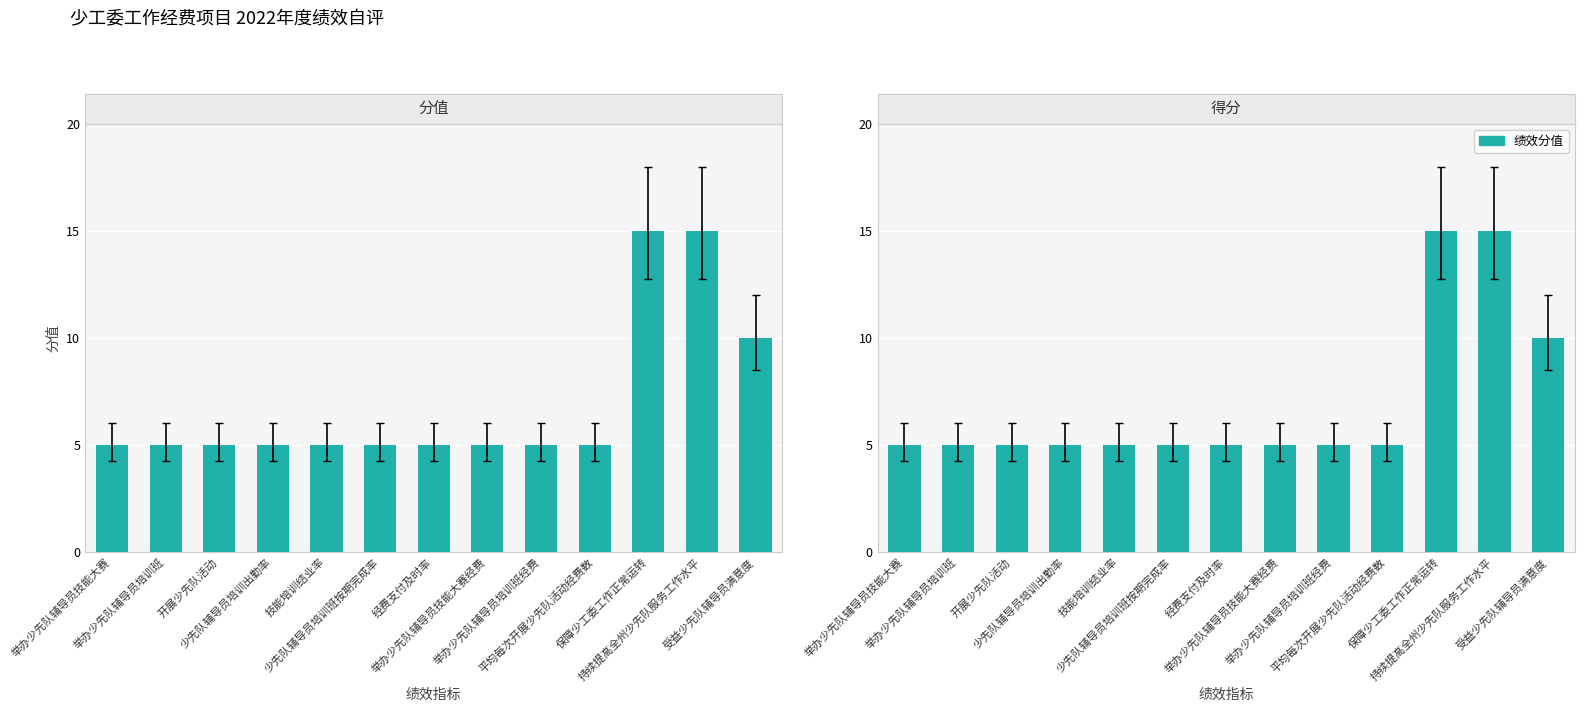

Which category has the highest value in the 得分 series?

保障少工委工作正常运转